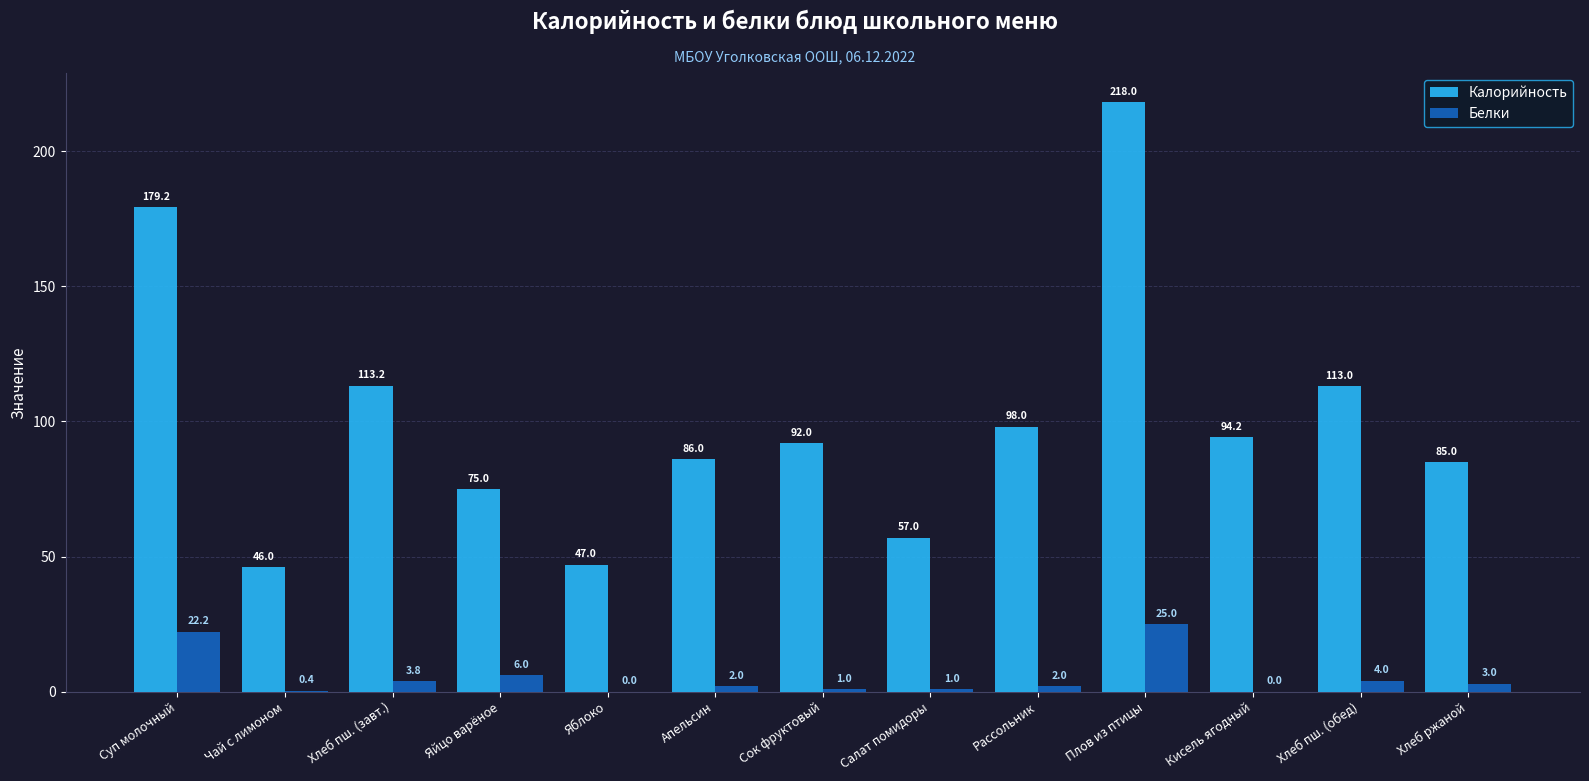

At which category does the chart reach its peak across all series?

Плов из птицы